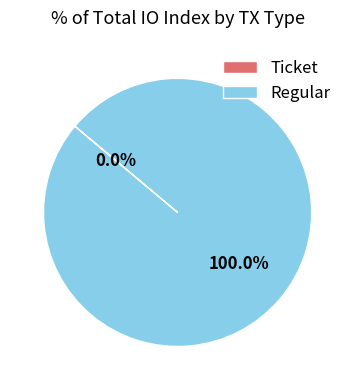

How many segments does this pie chart have?

2